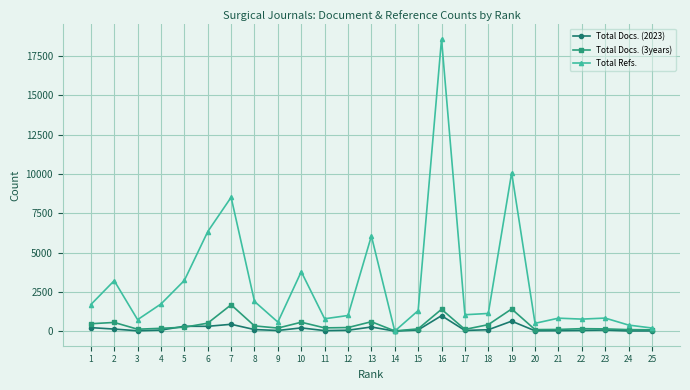

At which category does Total Refs. reach its first local valley?

3